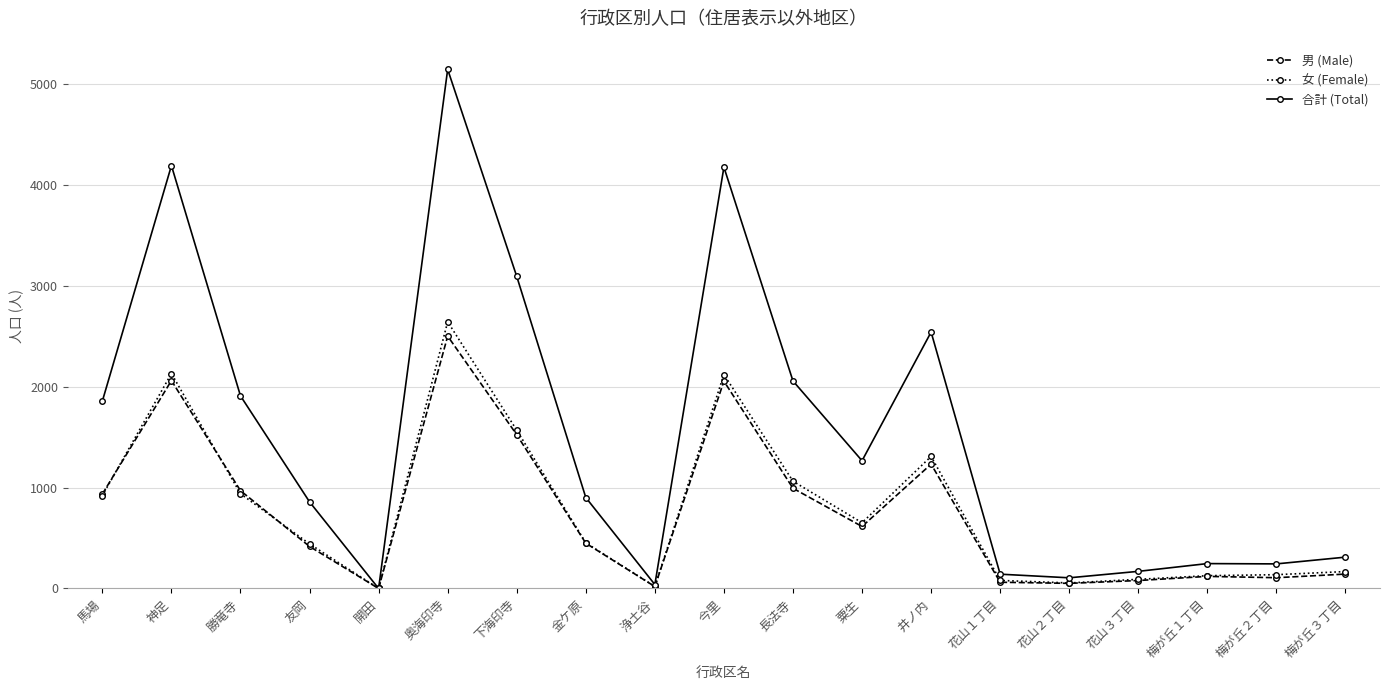

What are all the series names shown in the legend?

男 (Male), 女 (Female), 合計 (Total)